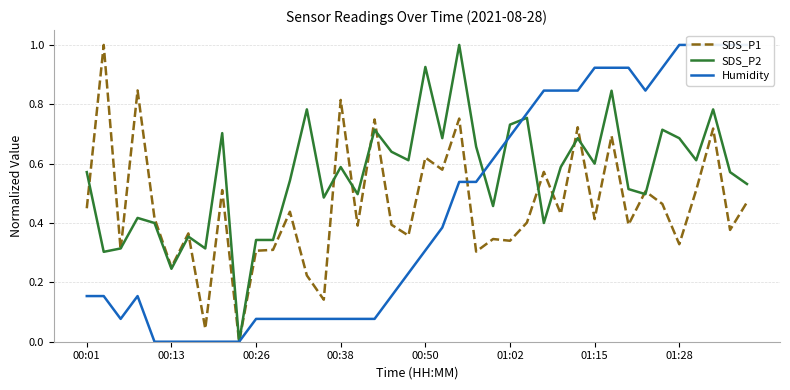

True or false: SDS_P2 has a value of 0.4 at 00:13.

False